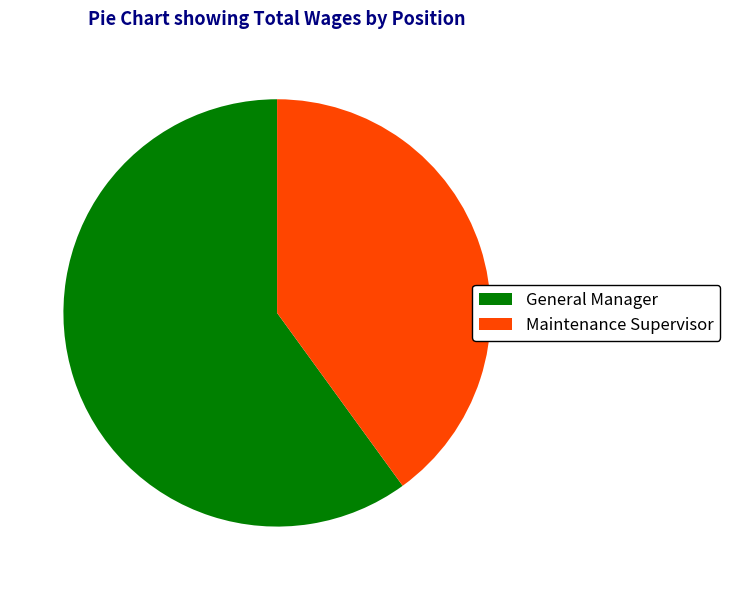

Count the number of slices in the pie.

2